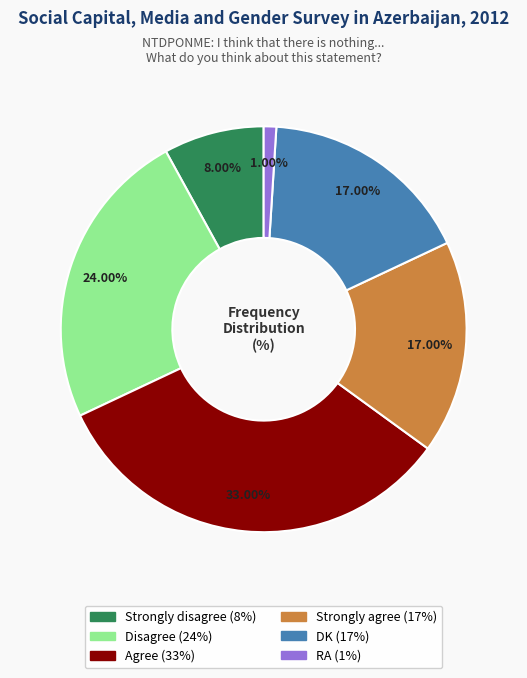

Which has a higher value, RA or Disagree?

Disagree